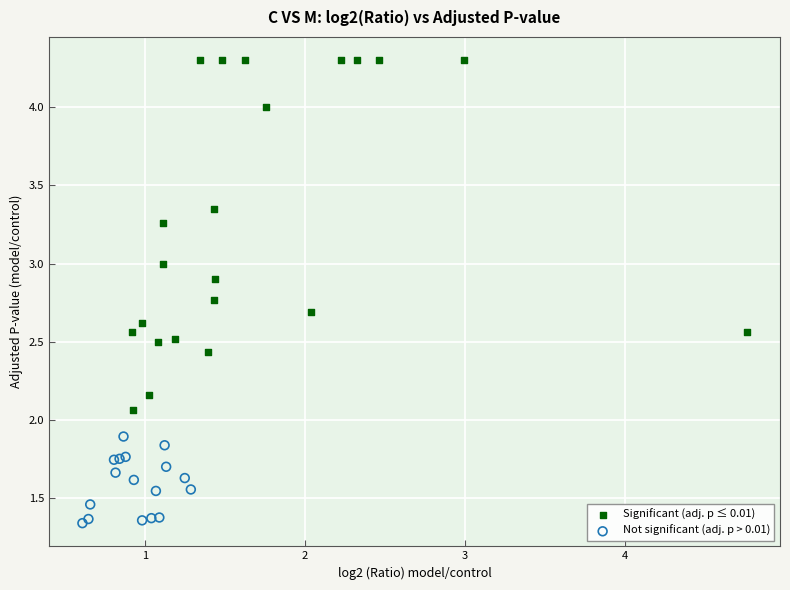

Which series reaches the minimum Y coordinate?

Not significant (adj. p > 0.01)